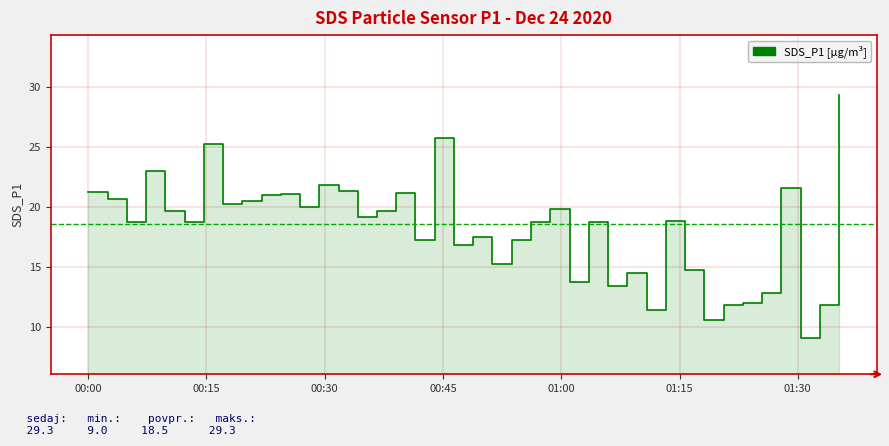

True or false: the data shows 8.5 at 00:45.

False